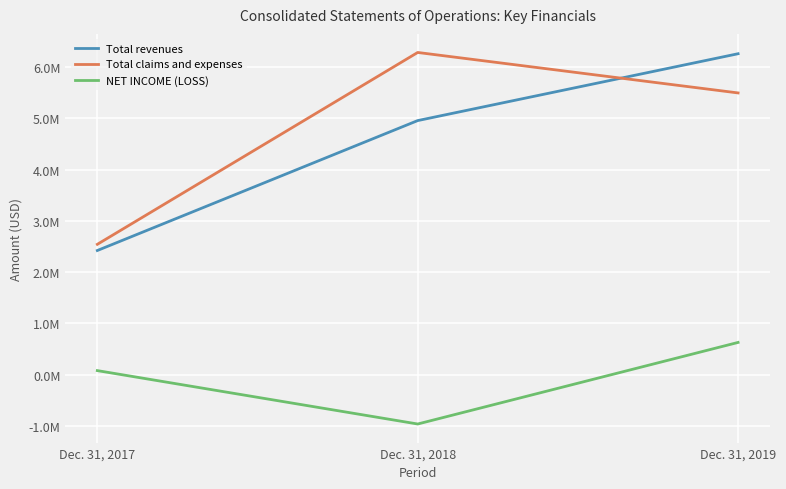

What are all the series names shown in the legend?

Total revenues, Total claims and expenses, NET INCOME (LOSS)